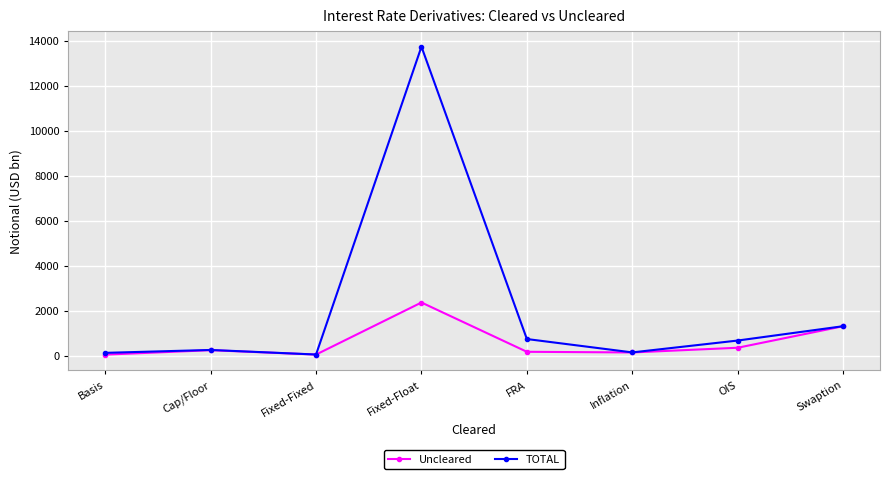

What is the label of the 4th point from the left?

Fixed-Float